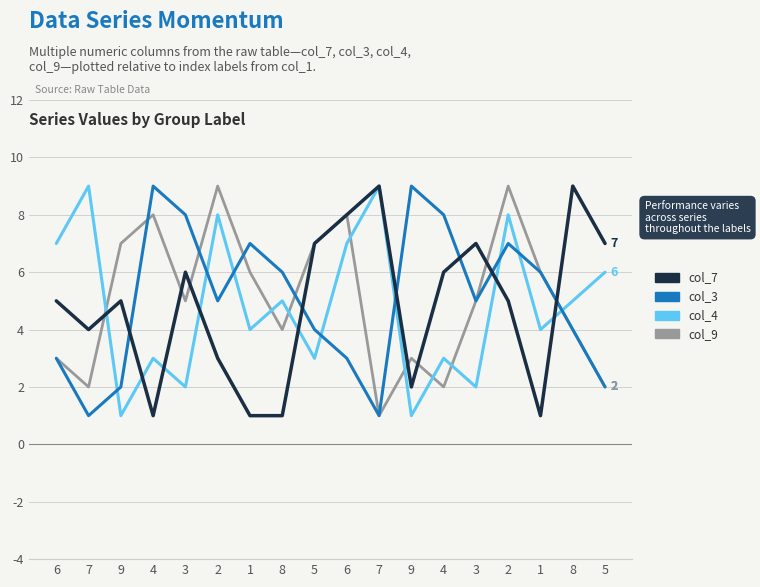

Rank the series at 7 from lowest to highest value.

col_3, col_9, col_7, col_4